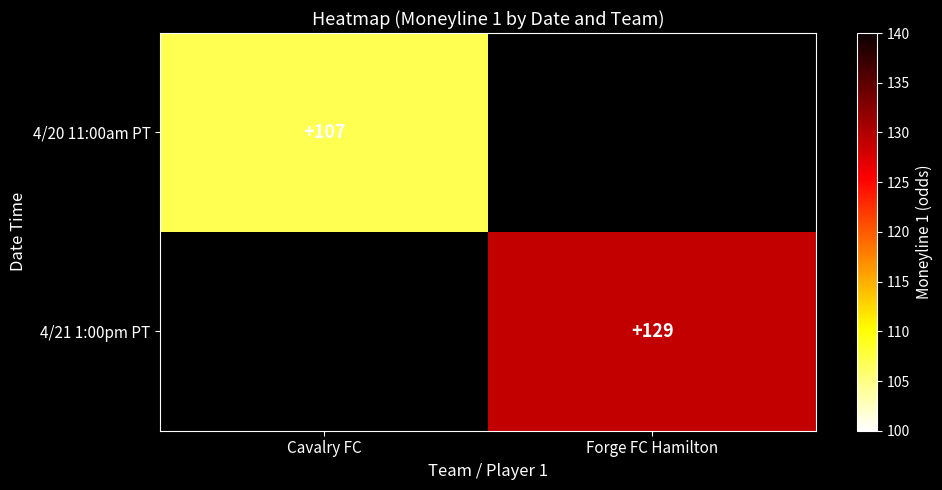

Is it true that 4/20 11:00am PT equals 107 at Cavalry FC?

True